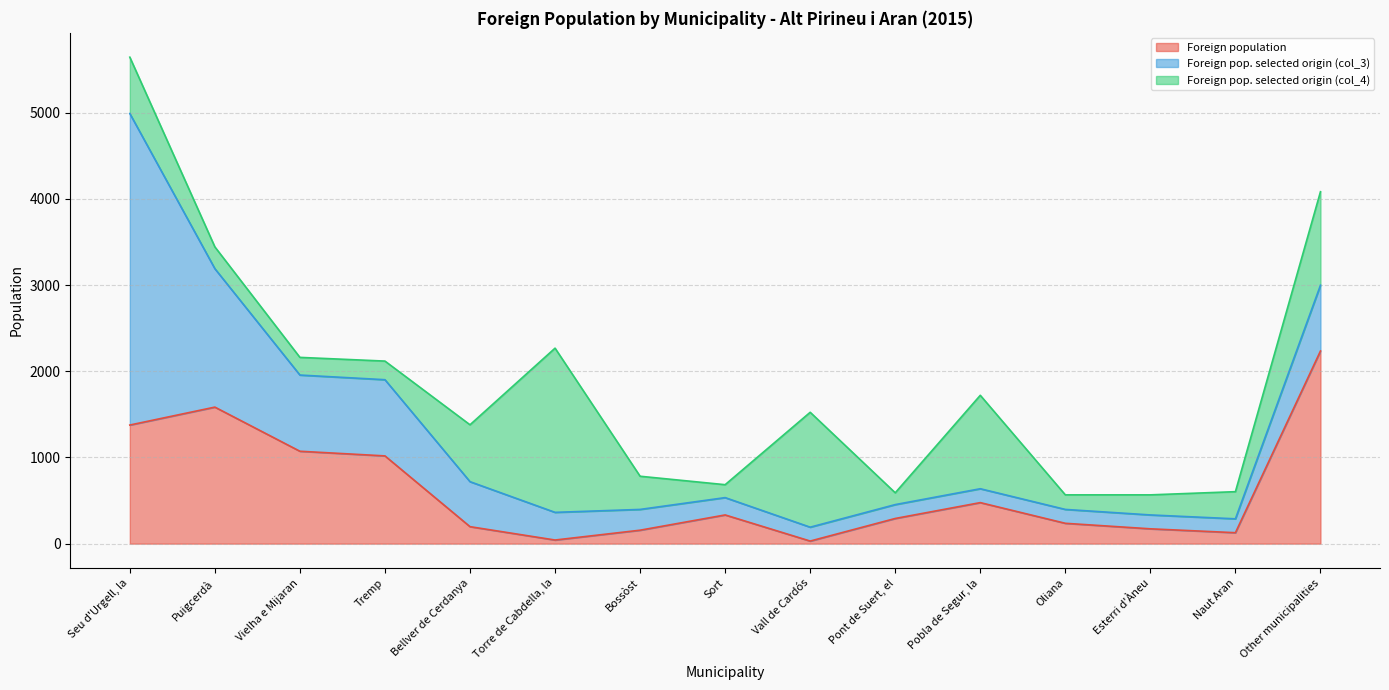

How many values in the Foreign population series exceed 292?

7